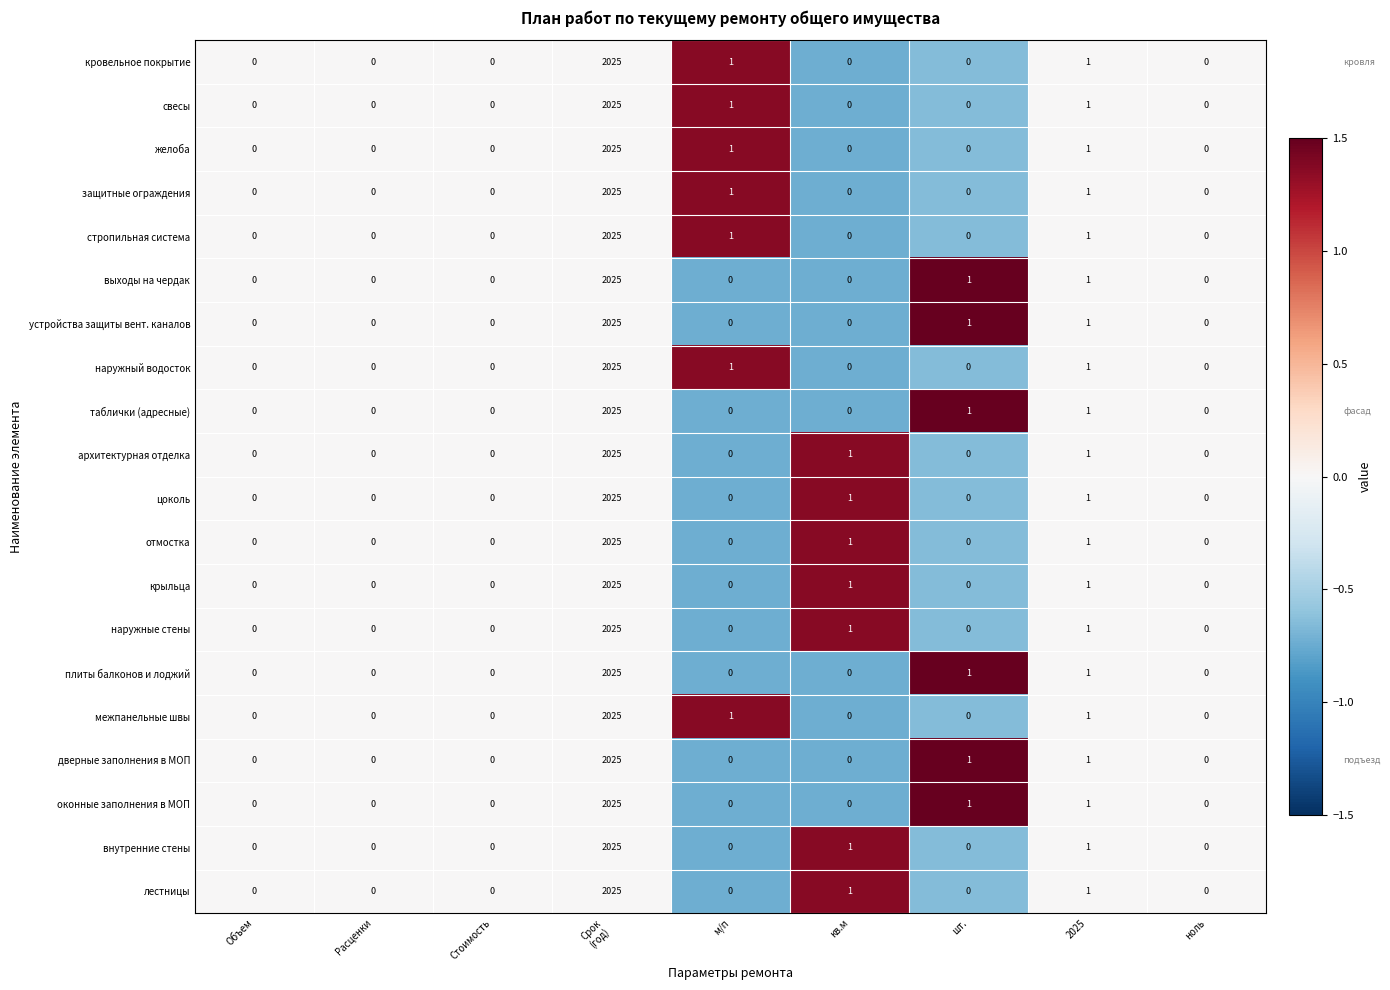

The value of внутренние стены at кв.м is 1. True or false?

True